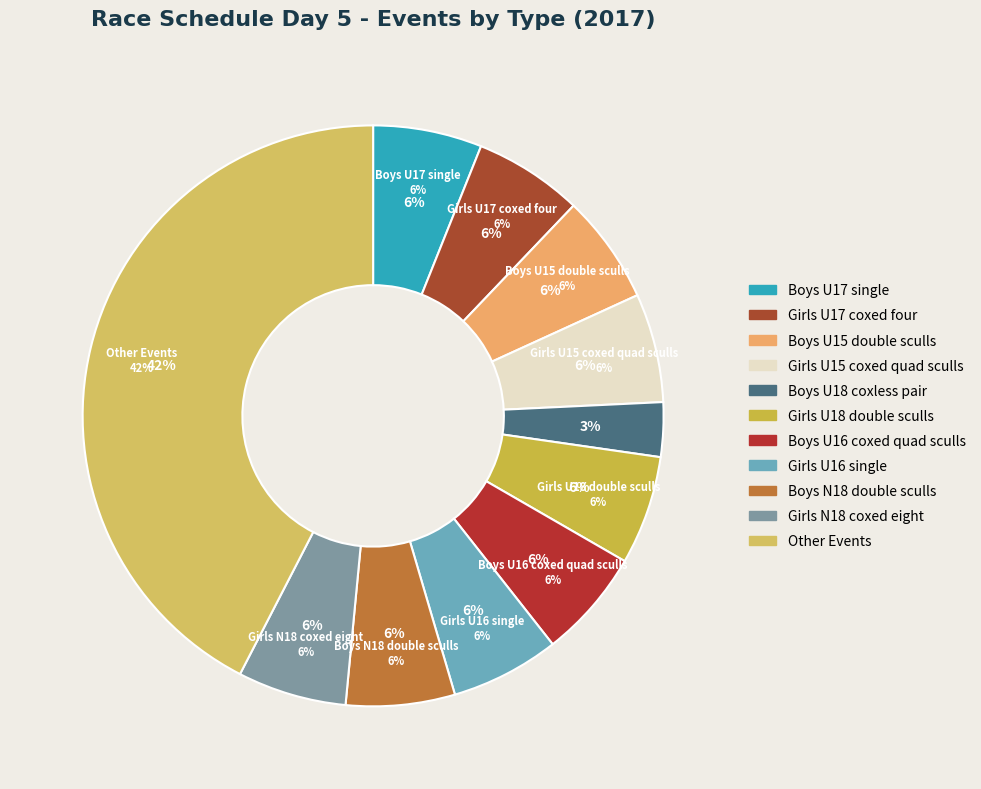

How many slices are in this pie chart?

11